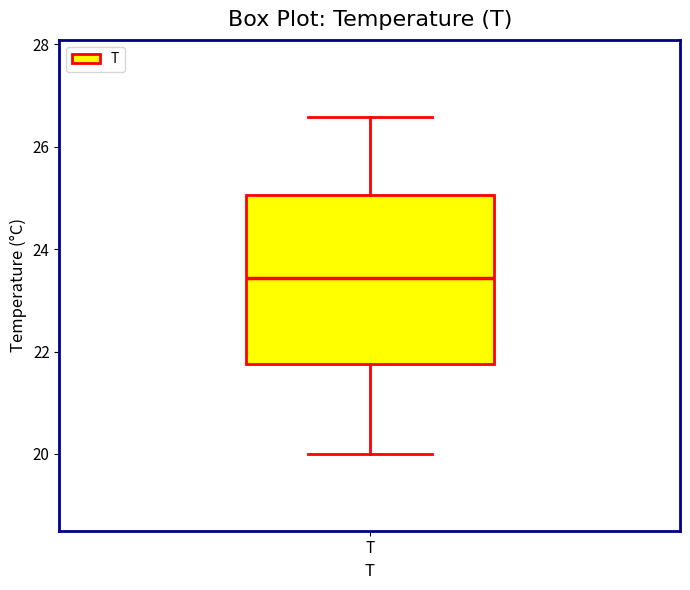

Read this box plot against the y-axis: the position of the median line, the range covered by the box, and the ends of both whiskers. The values are not printed on the chart, so give them approximately, as read against the axis.

median 23.4, box 21.8 to 25.0, whiskers 20.0 to 26.6